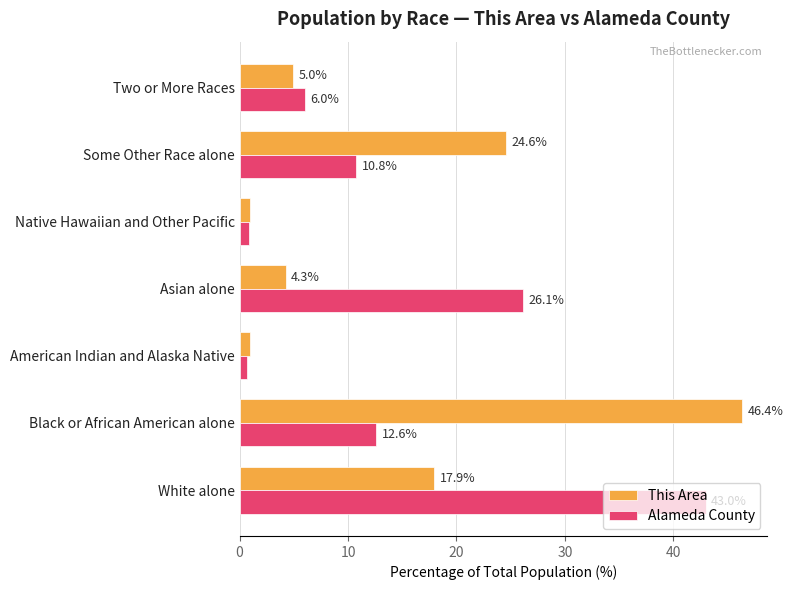

At which category is the sum across all series the highest?

White alone